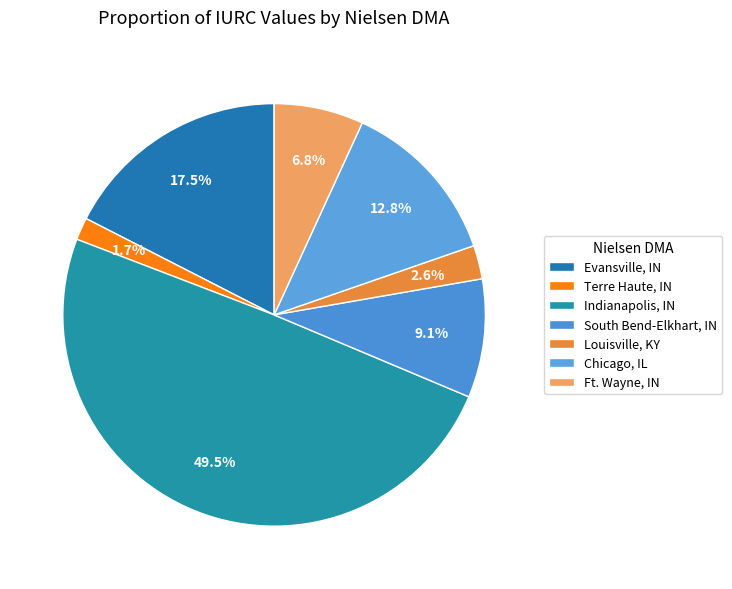

Is it true that Indianapolis, IN is 62% of the pie?

False